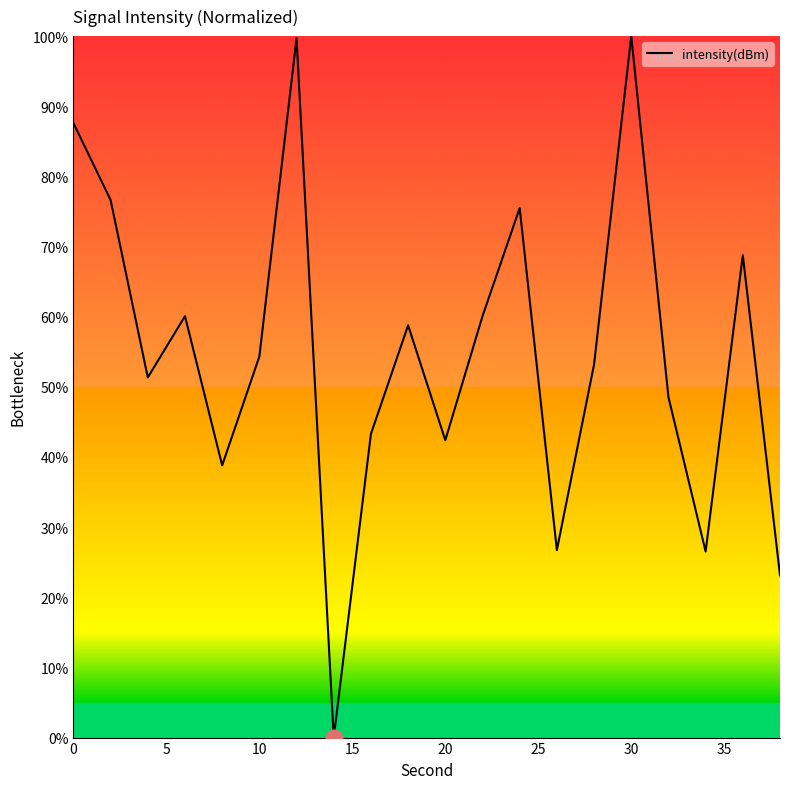

What is the maximum value shown in the chart?

100.0